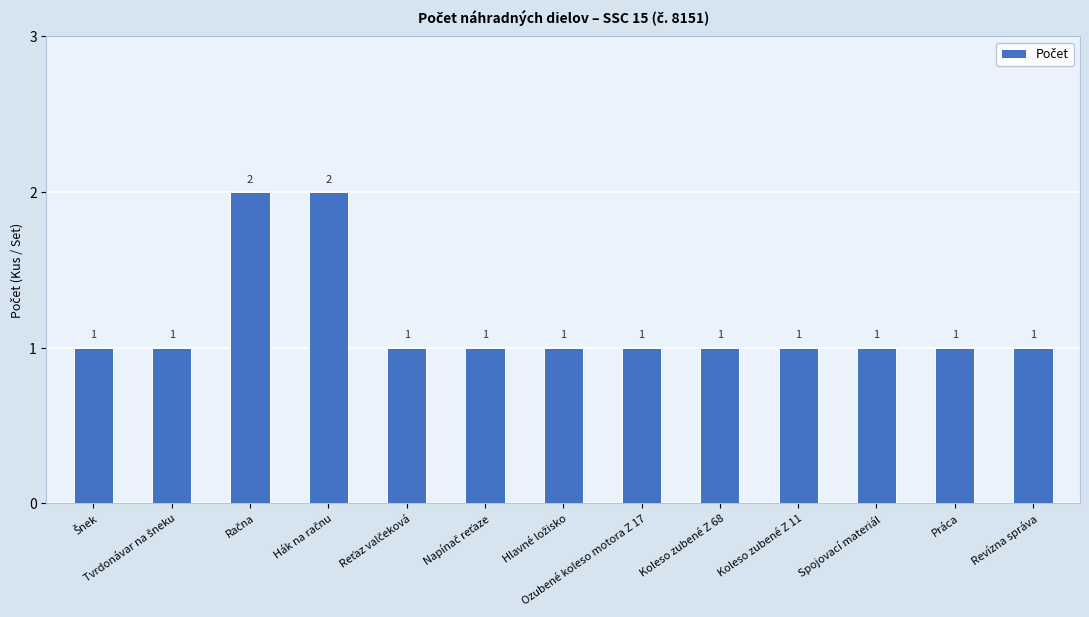

What is the sum of all values?

15